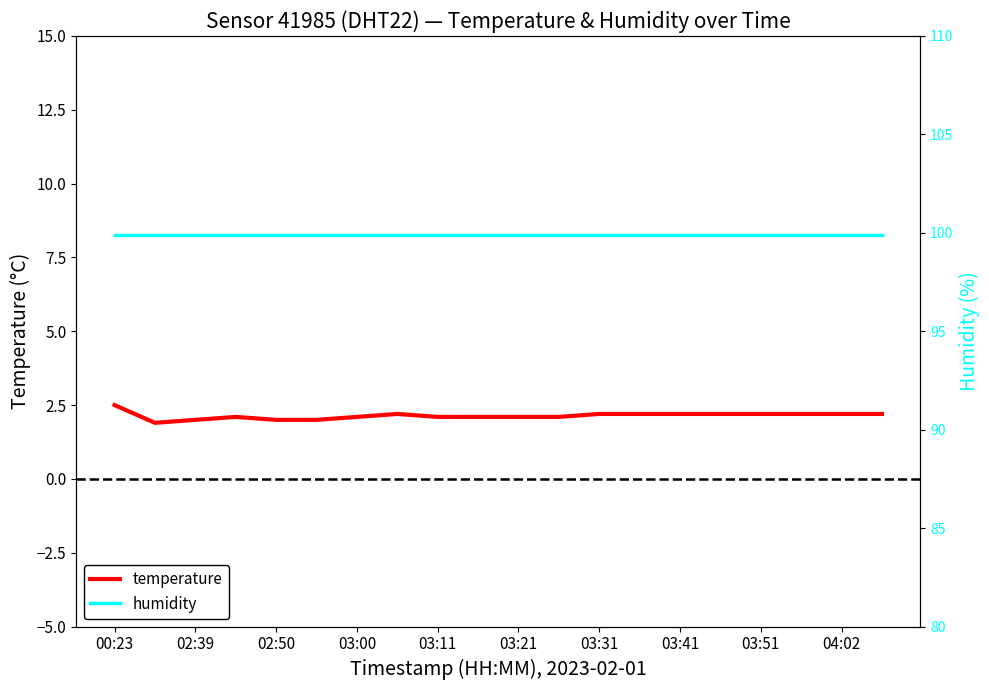

What is the difference between the maximum and minimum values in the temperature series?

0.6